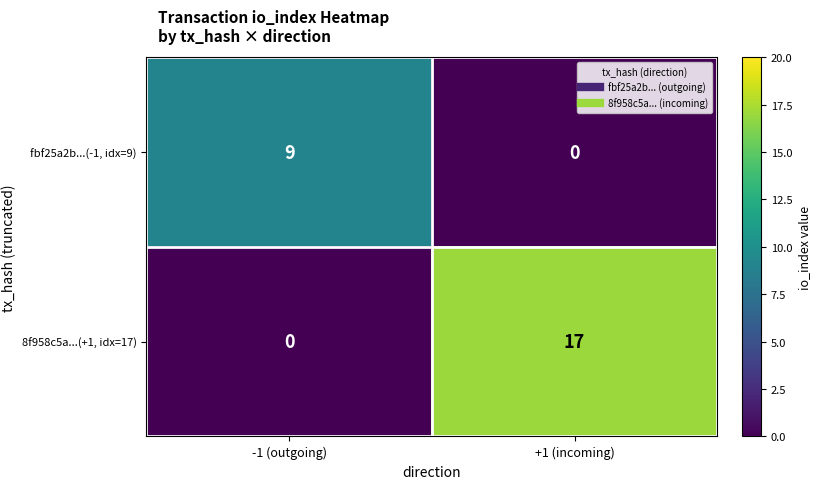

What is the sum of the 8f958c5a...(+1, idx=17) values at -1 (outgoing) and +1 (incoming)?

17